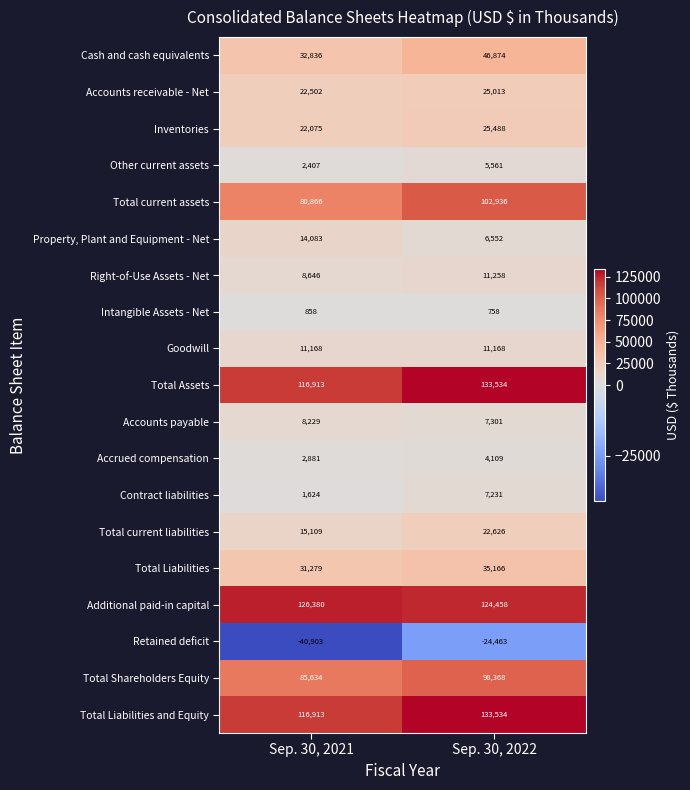

Rank the categories by Total current assets value from lowest to highest.

Sep. 30, 2021, Sep. 30, 2022